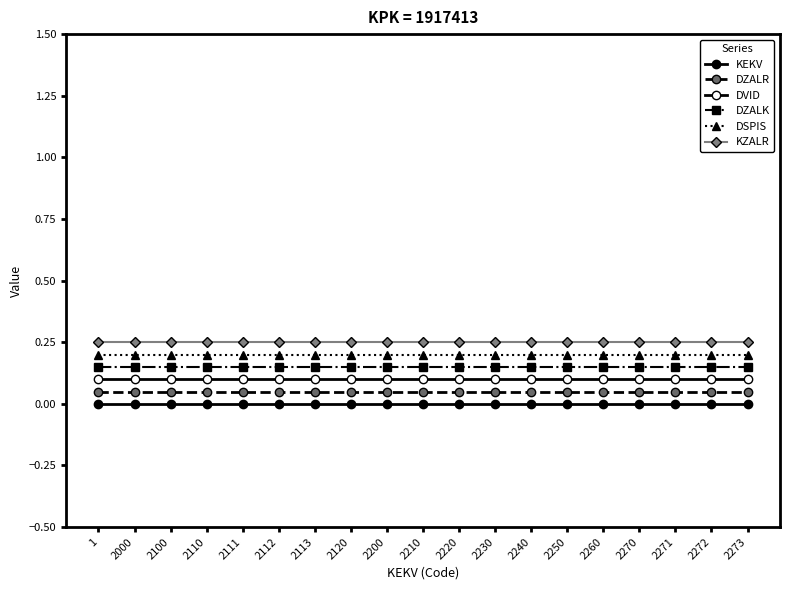

Rank the series at 2271 from lowest to highest value.

KEKV, DZALR, DVID, DZALK, DSPIS, KZALR